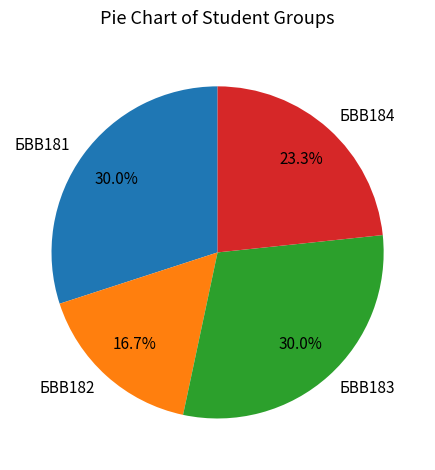

What percentage do БВВ183 and БВВ182 together represent?

46.7%